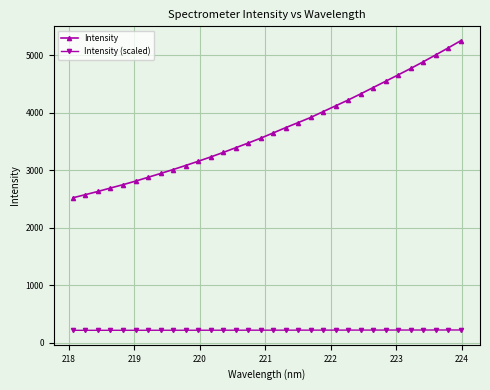

What is the value of the Intensity point at the 3rd from the left?

2632.7